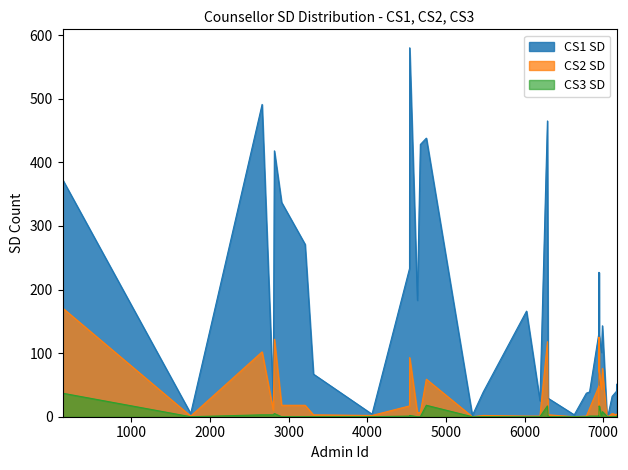

Which series has the largest range (max minus min)?

CS1 SD